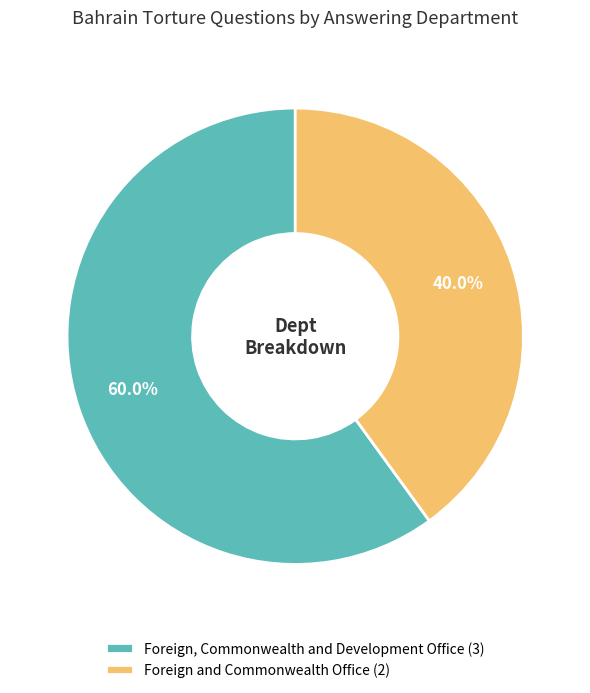

Is there any slice that represents more than half of the pie?

Yes